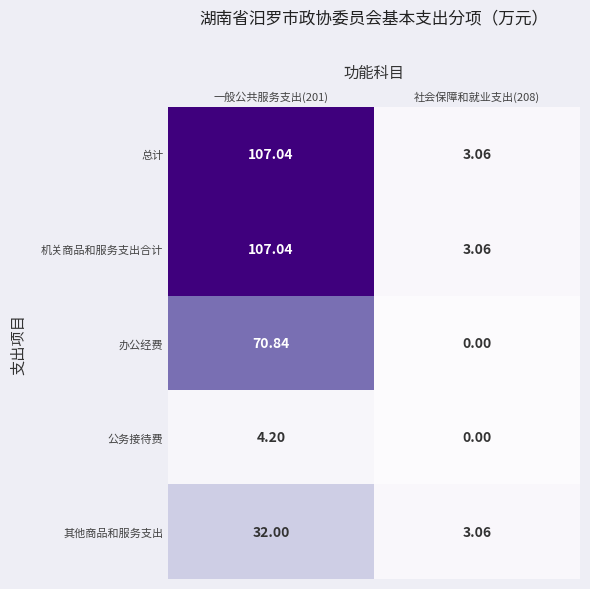

Is the value of 公务接待费 at 社会保障和就业支出(208) greater than the value of 机关商品和服务支出合计 at 社会保障和就业支出(208)?

No